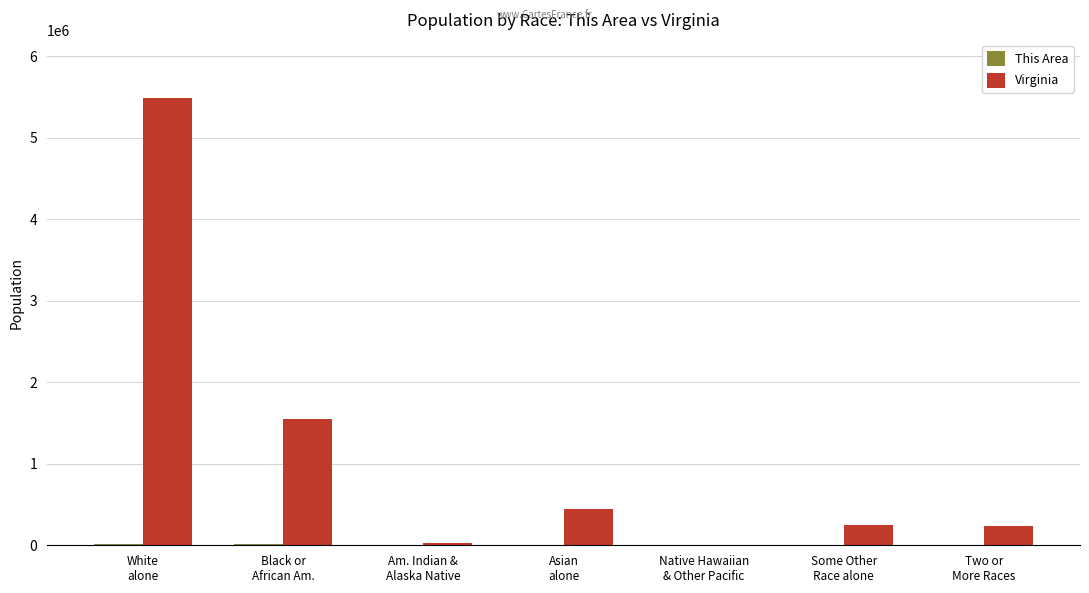

Which label corresponds to the largest value in the chart?

White
alone